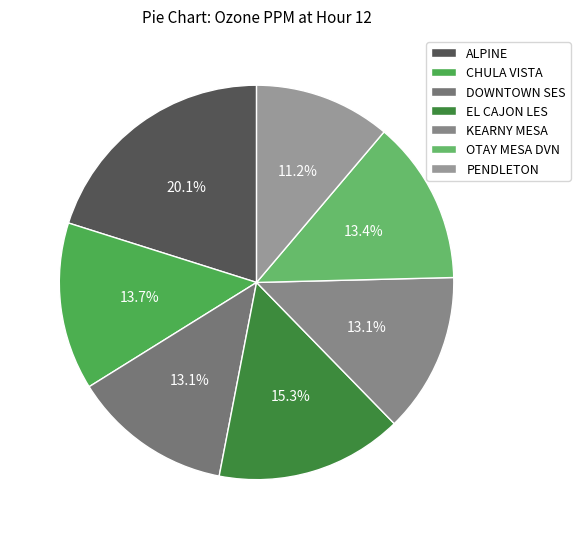

Rank the categories by value from highest to lowest.

ALPINE, EL CAJON LES, CHULA VISTA, OTAY MESA DVN, DOWNTOWN SES, KEARNY MESA, PENDLETON